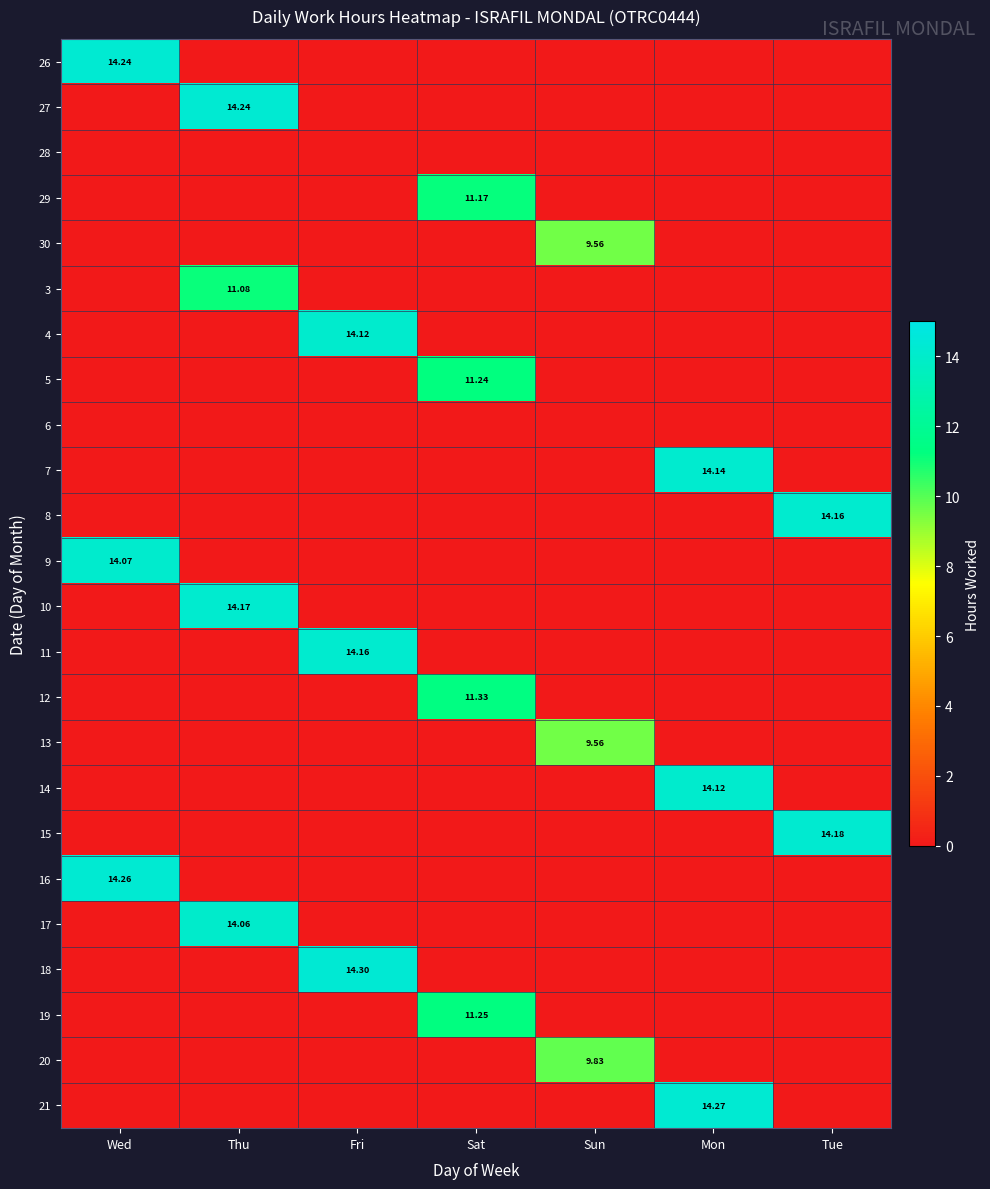

Rank the series by their maximum value, from lowest to highest.

28, 6, 30, 13, 20, 3, 29, 5, 19, 12, 17, 9, 4, 14, 7, 8, 11, 10, 15, 26, 27, 16, 21, 18